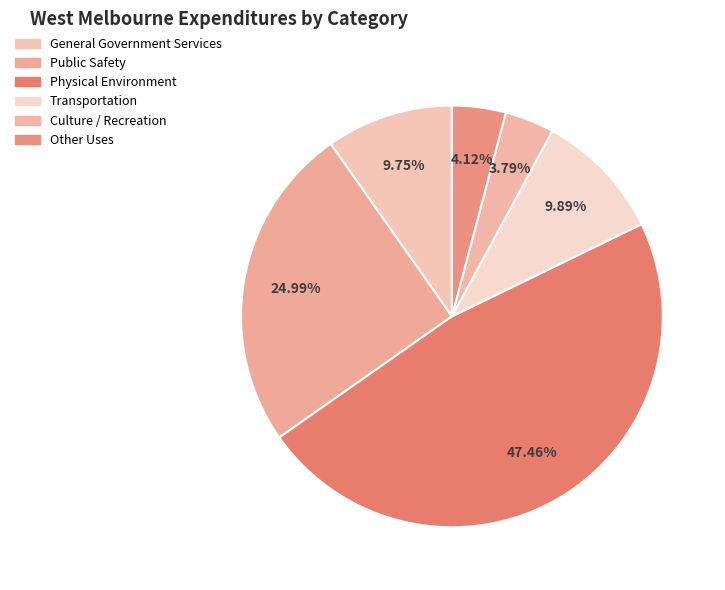

To the nearest percent, what percentage of the pie is Culture / Recreation?

4%